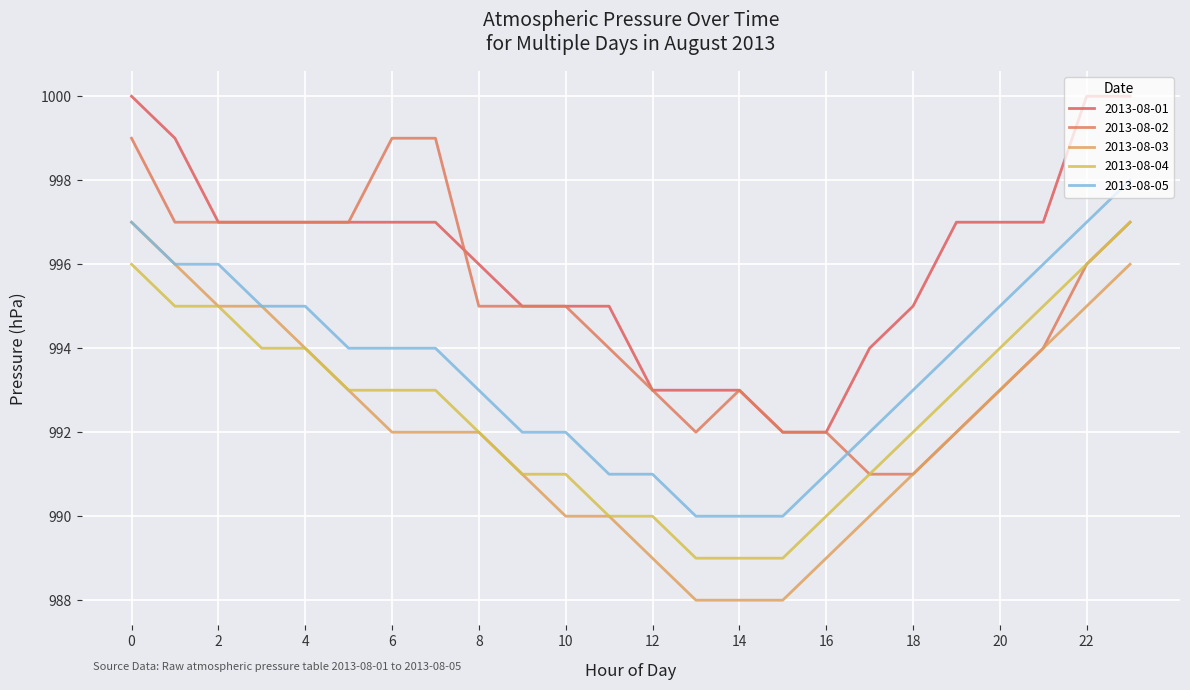

True or false: 2013-08-01 and 2013-08-04 intersect in this chart.

False